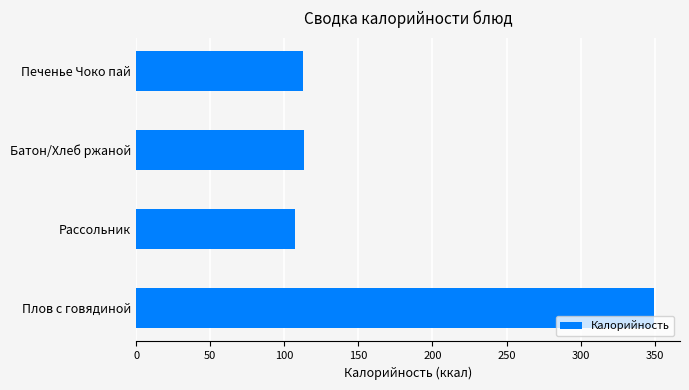

What is the smallest value displayed?

107.3